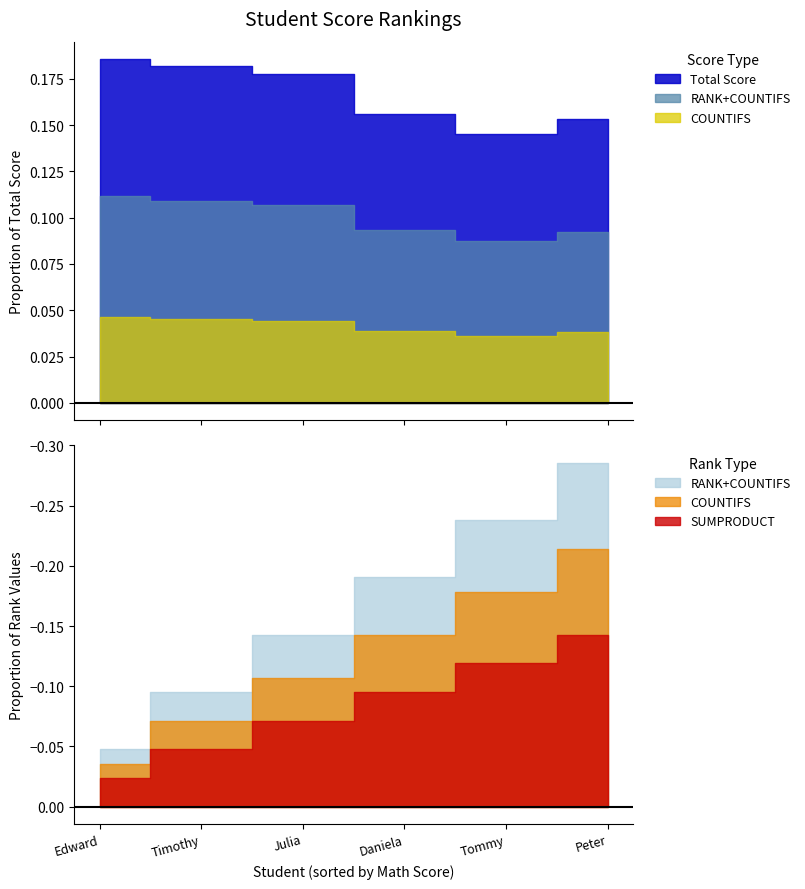

Is it true that RANK+COUNTIFS equals 1 at Edward?

False